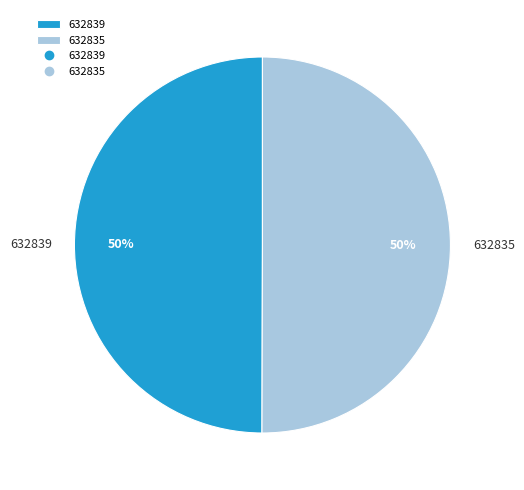

How many slices are in this pie chart?

2